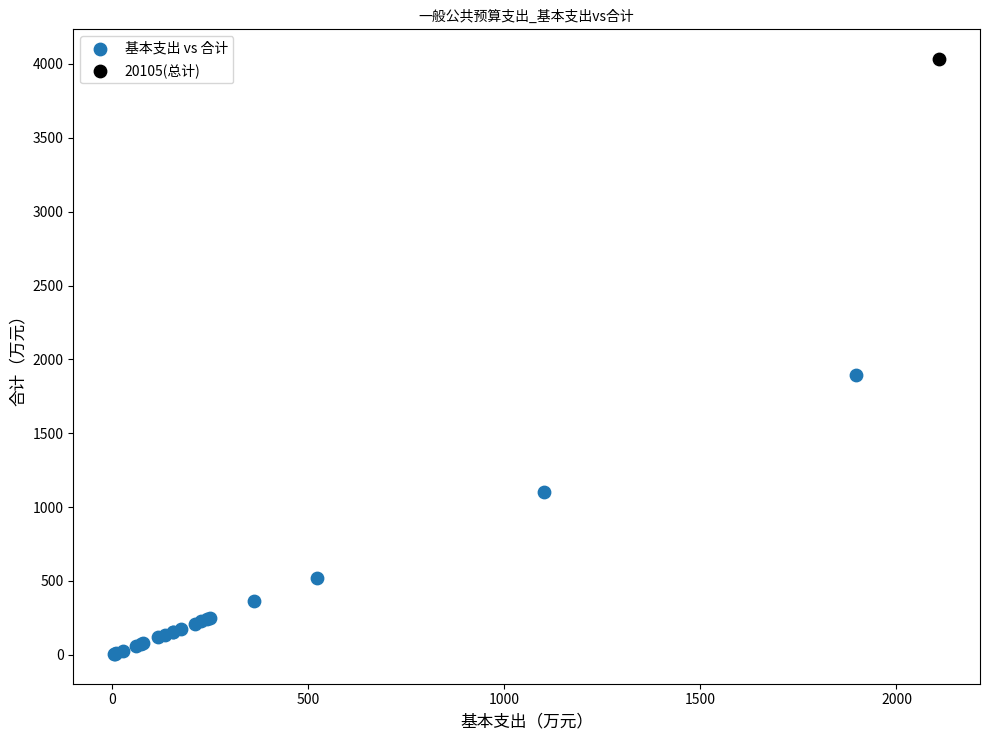

What are all the series names shown in the legend?

基本支出 vs 合计, 20105(总计)